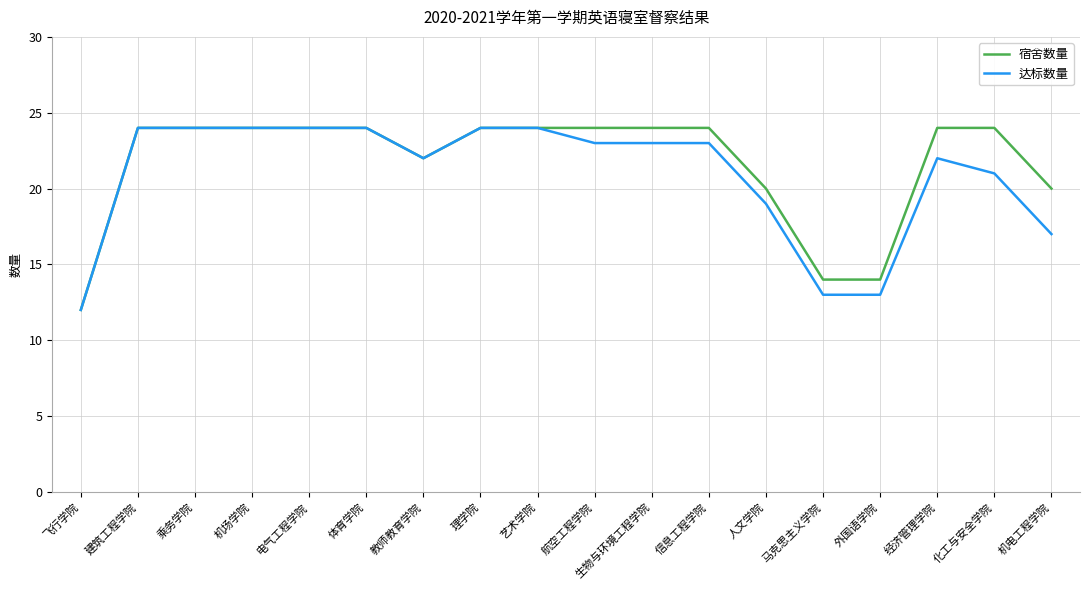

List the series in order of their overall mean, lowest first.

达标数量, 宿舍数量